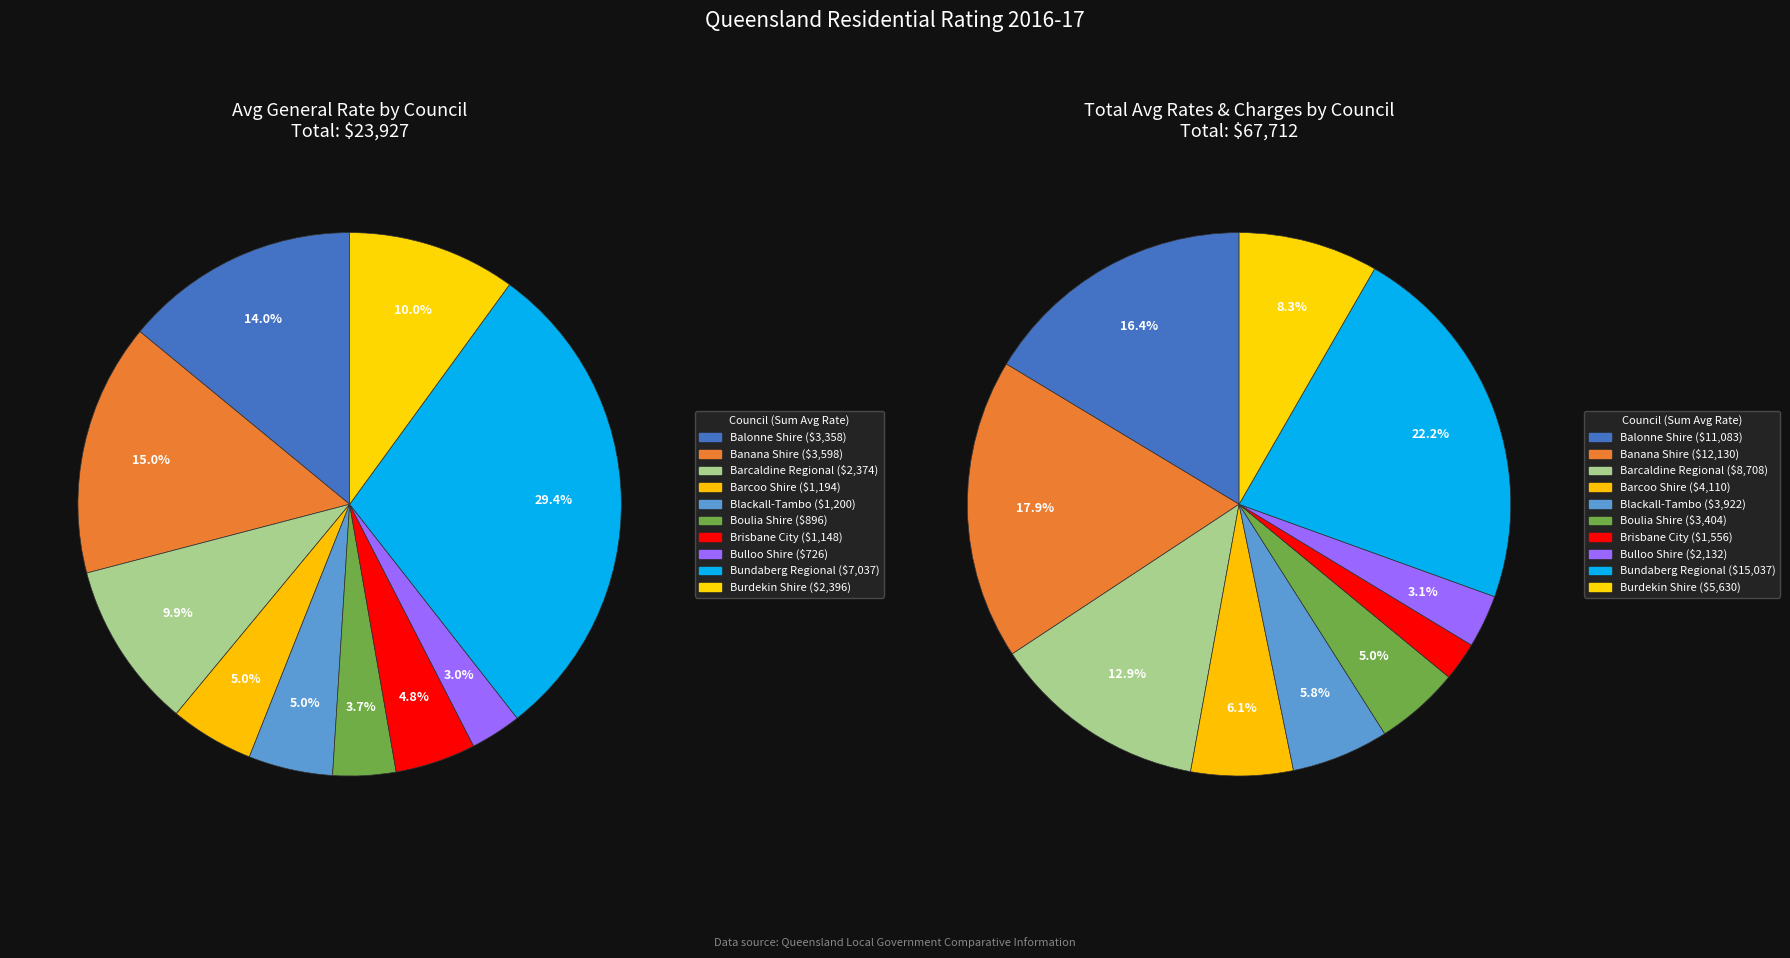

Does Bollon represent more than half of the total?

No